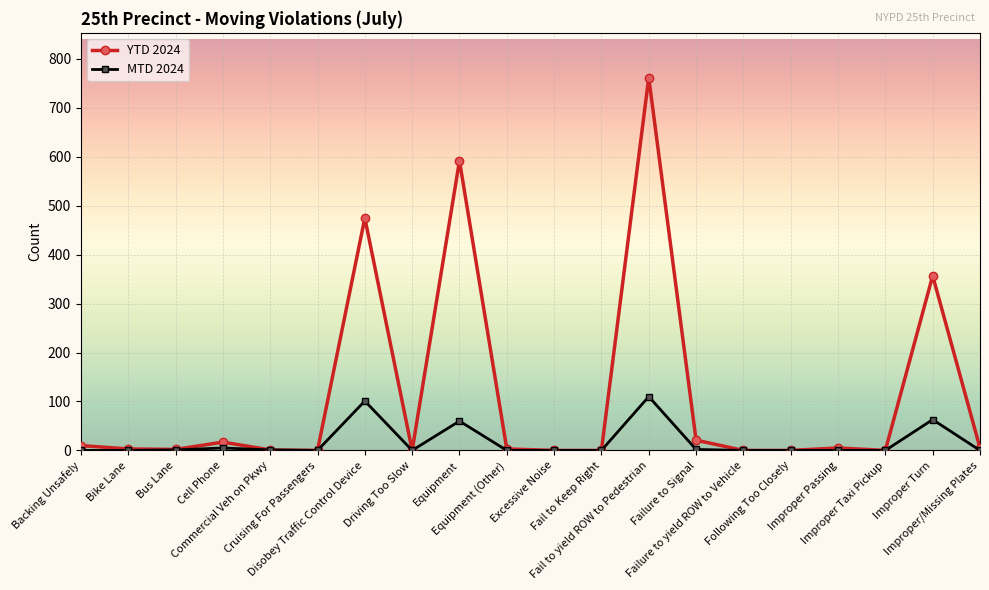

What is the greatest value displayed?

762